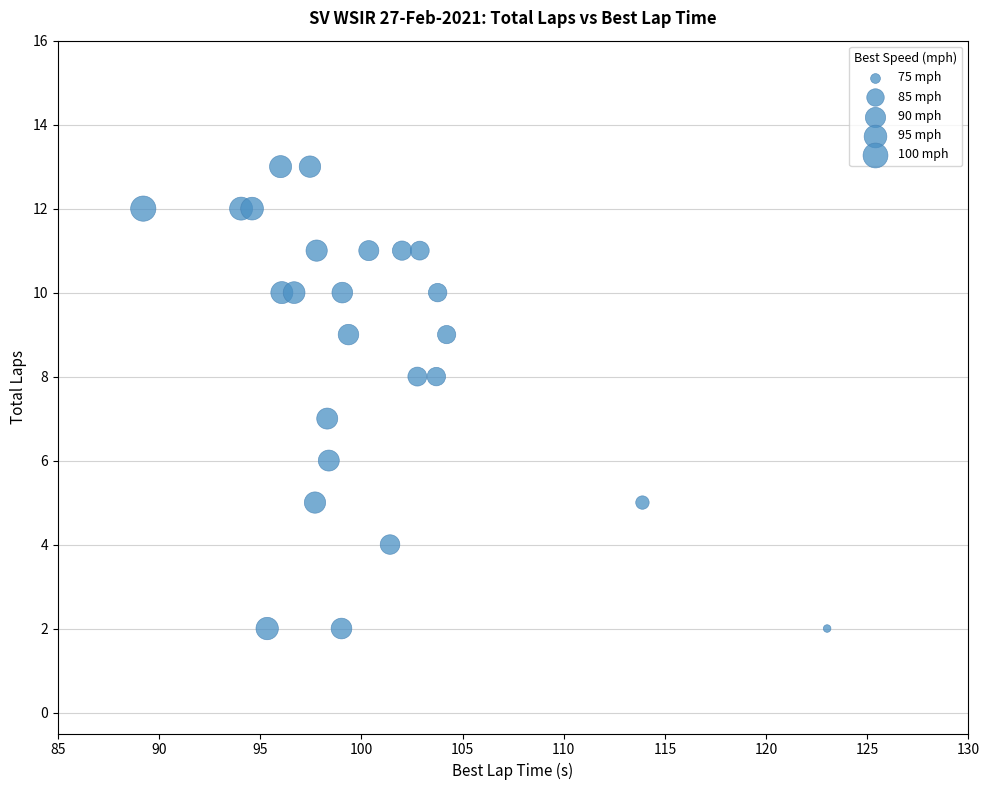

What is the range of Y values (max minus min)?

11